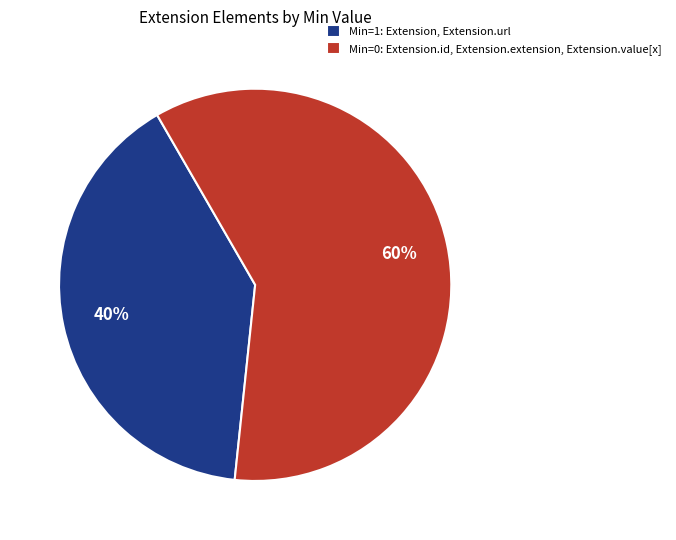

How many segments does this pie chart have?

2